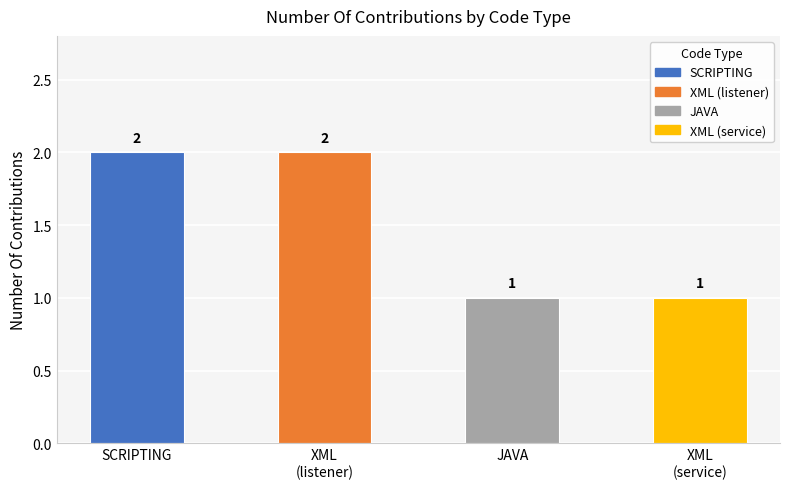

Rank the categories by value from lowest to highest.

JAVA, XML_2, SCRIPTING, XML